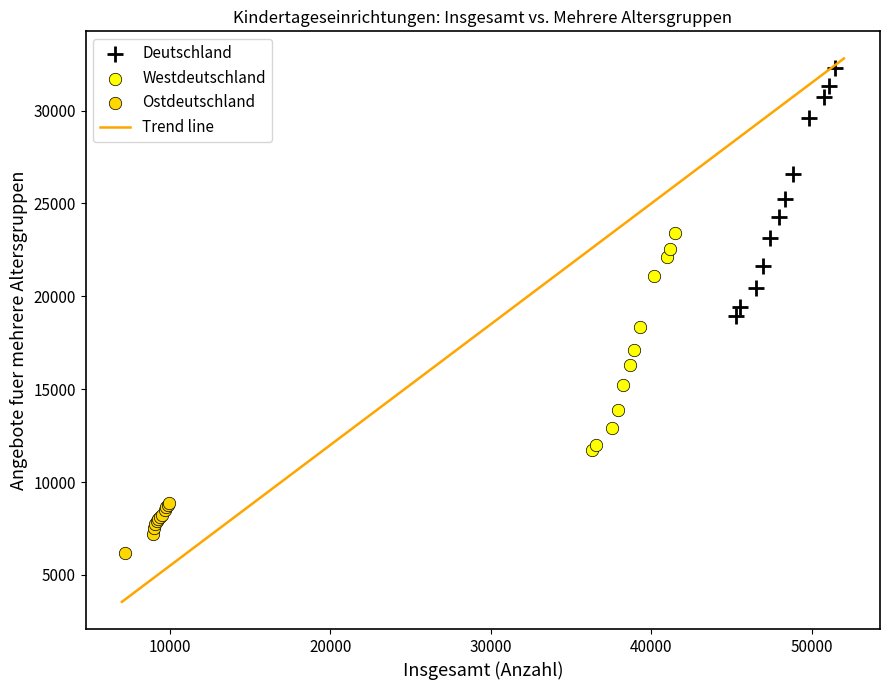

Which series contains the lowest Y value?

Ostdeutschland